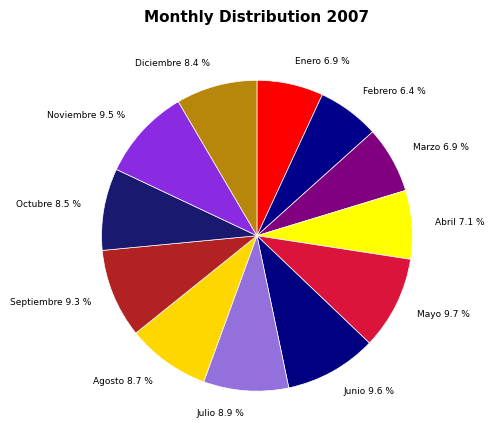

Between Diciembre and Septiembre, which is larger?

Septiembre